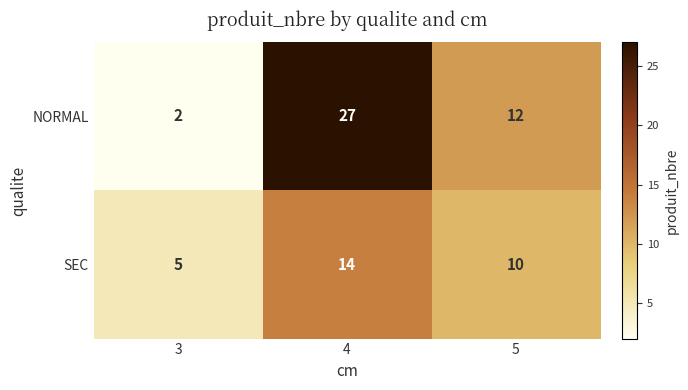

Which series has the largest total across all categories?

NORMAL